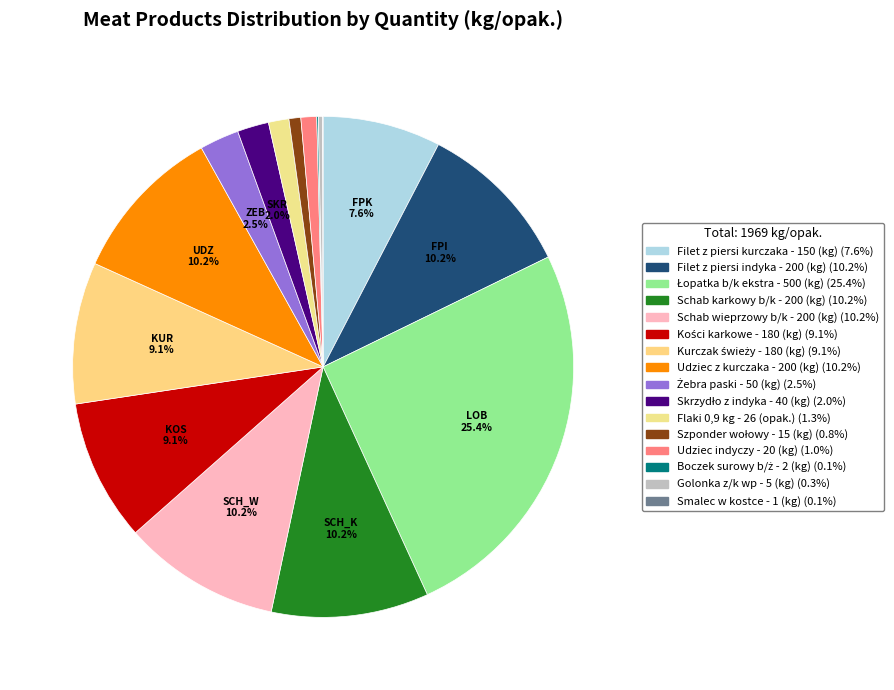

To the nearest percent, what portion does Schab karkowy b/k represent?

10%